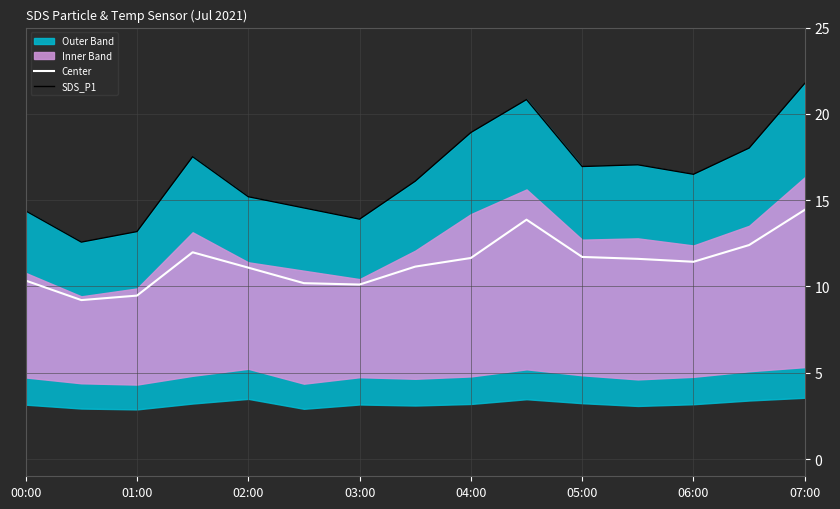

The Center series shows 9.2 at 07:00. True or false?

False